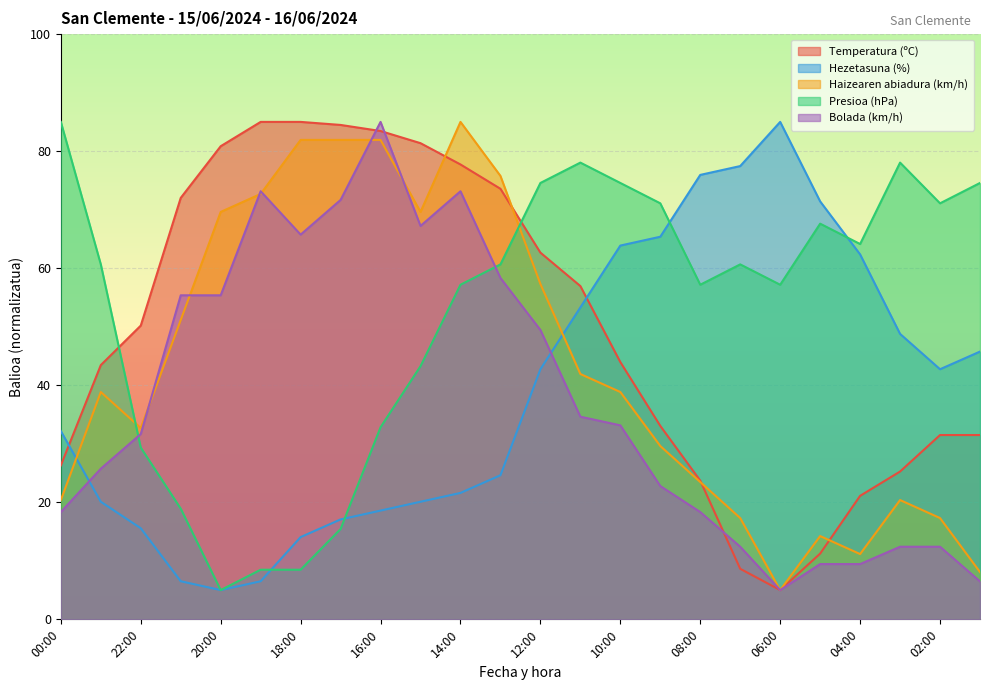

After their last crossing, which series has the higher values: Hezetasuna (%) or Temperatura (ºC)?

Hezetasuna (%)